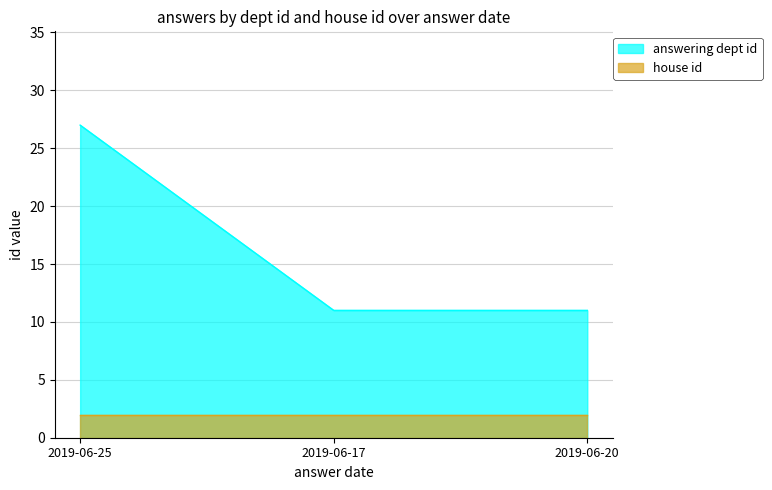

How many lines are shown in the chart?

2